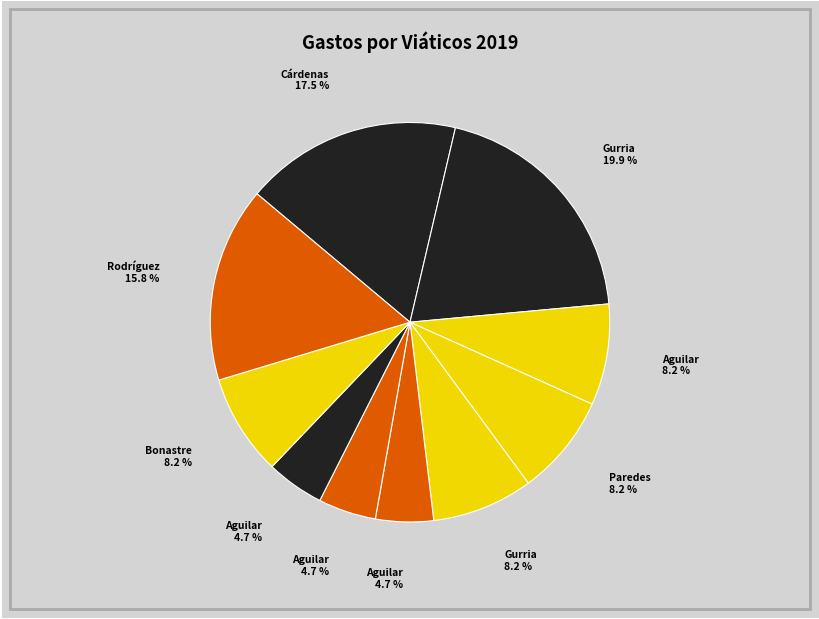

How many slices are in this pie chart?

10